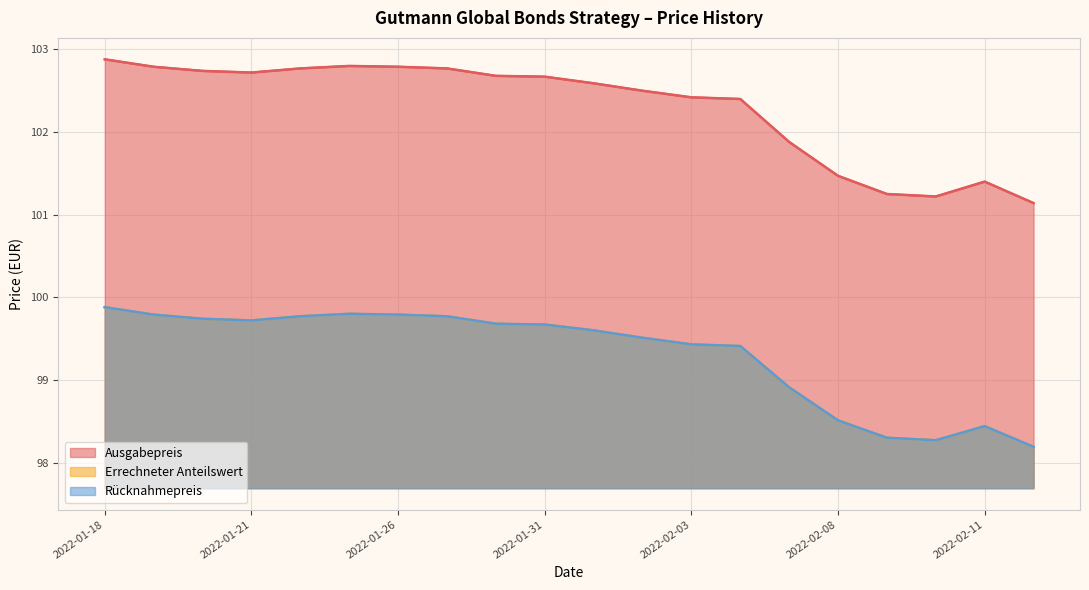

True or false: Rücknahmepreis has more than 1 interior local peaks.

True